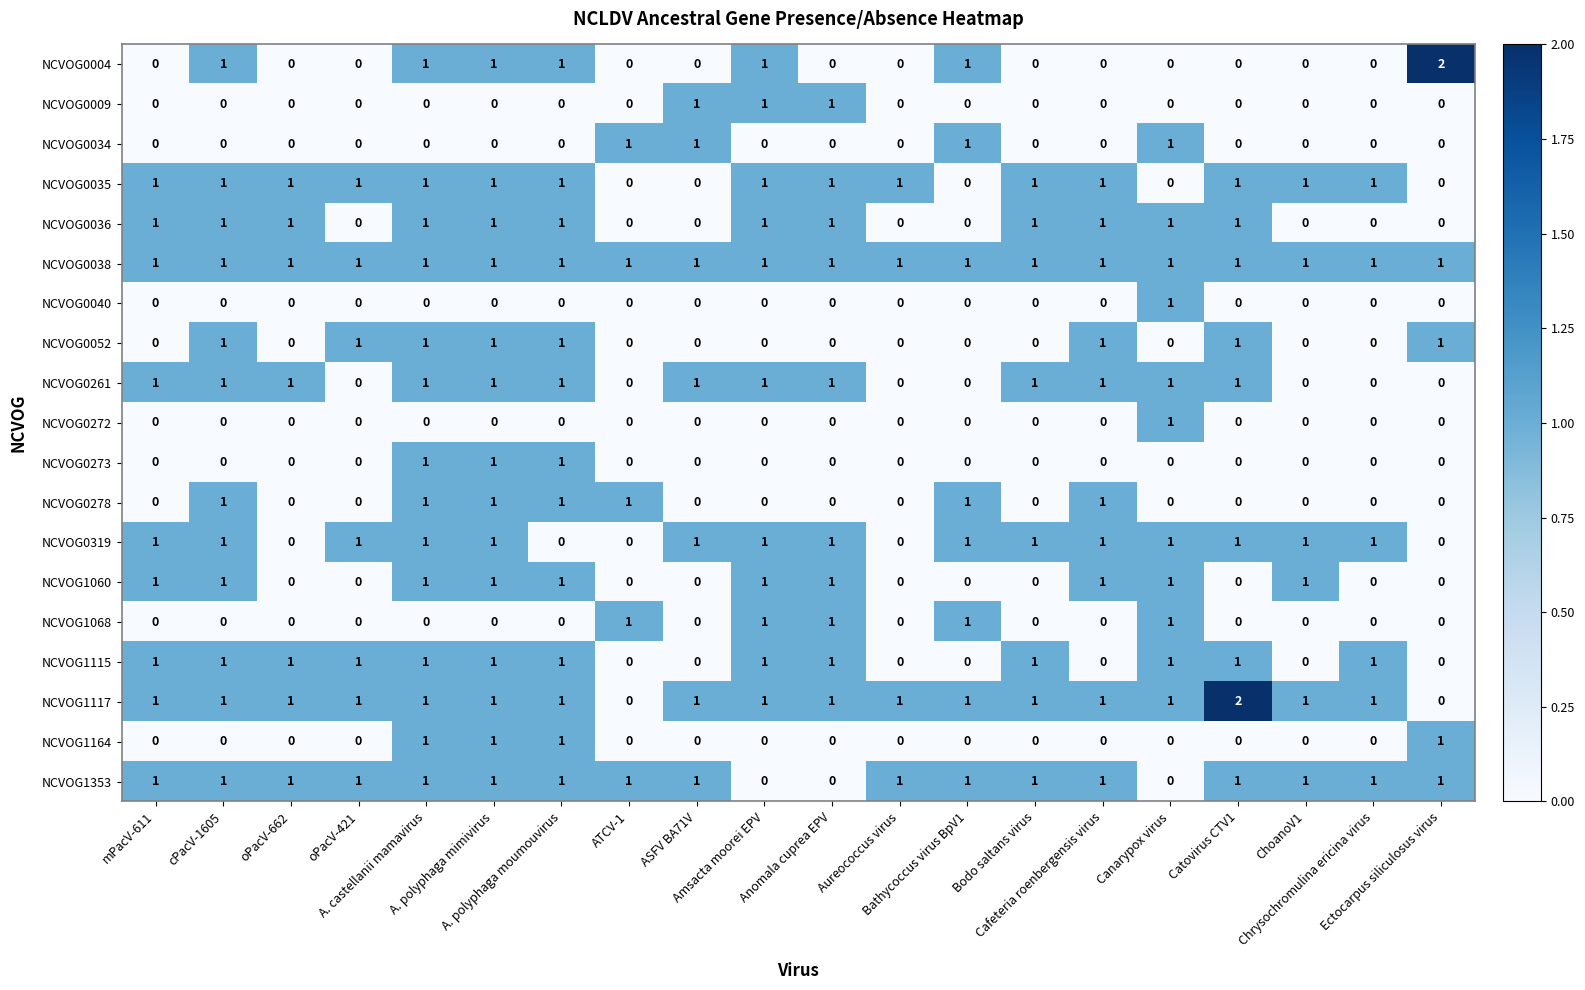

Count the NCVOG0278 values in the range 0 to 1.

20